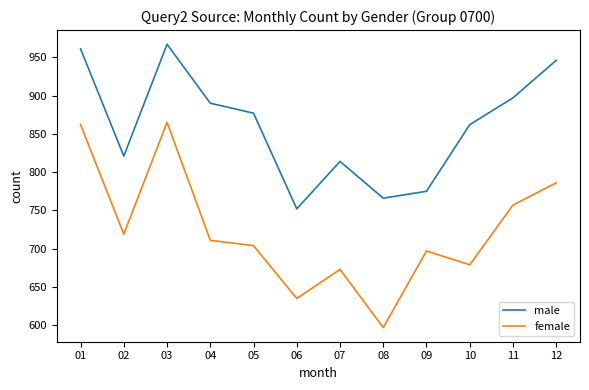

What is the approximate value of male at 08?

766